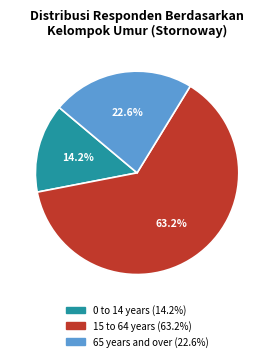

Between 65 years and over and 0 to 14 years, which is larger?

65 years and over